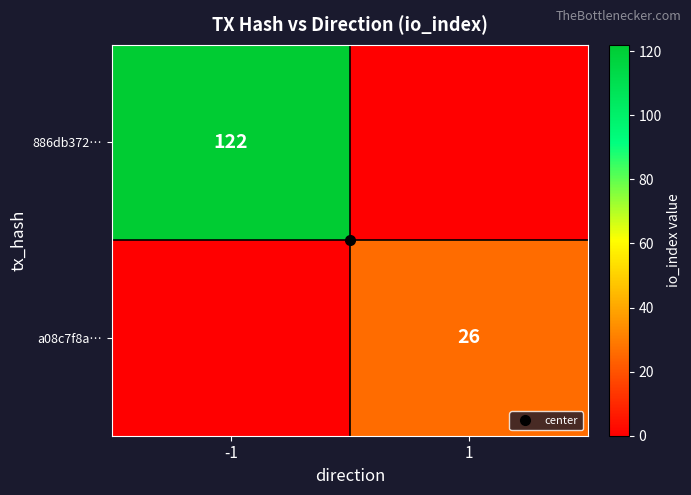

Which series changed the most between -1 and 1?

886db372…